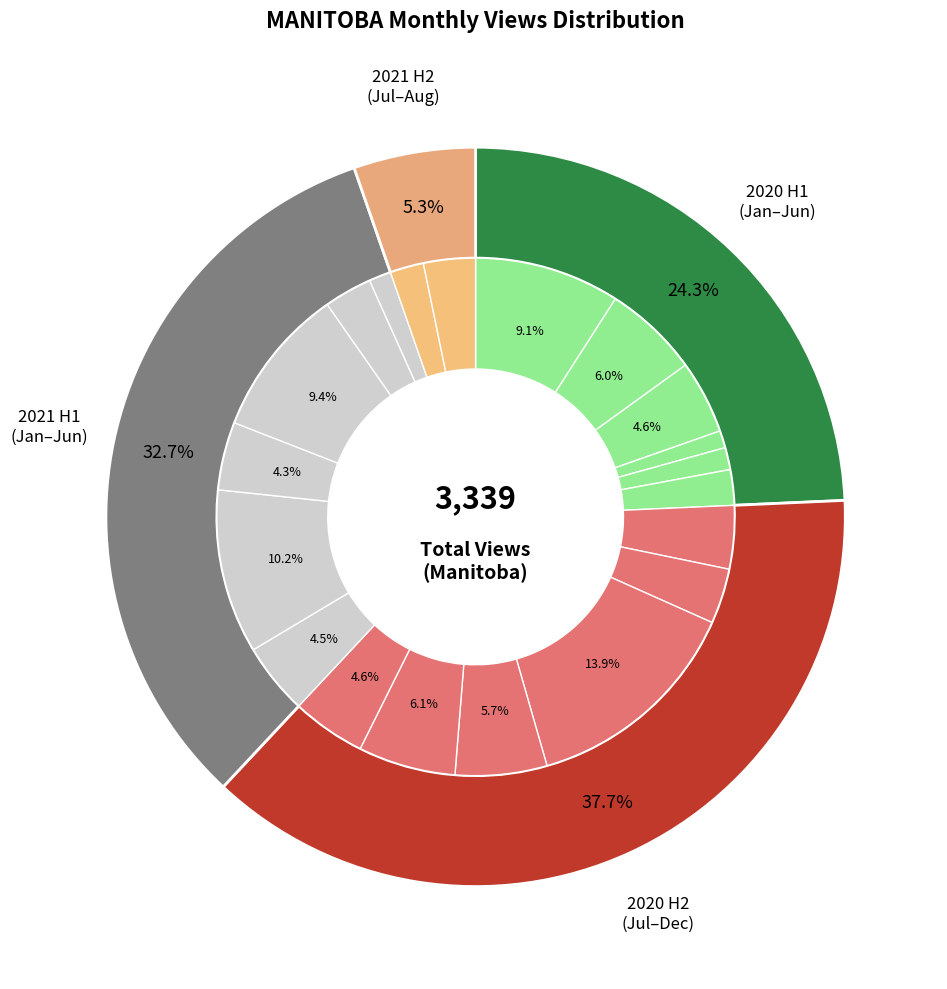

What is the change in value from 2020-01 to 2020-03?

-150